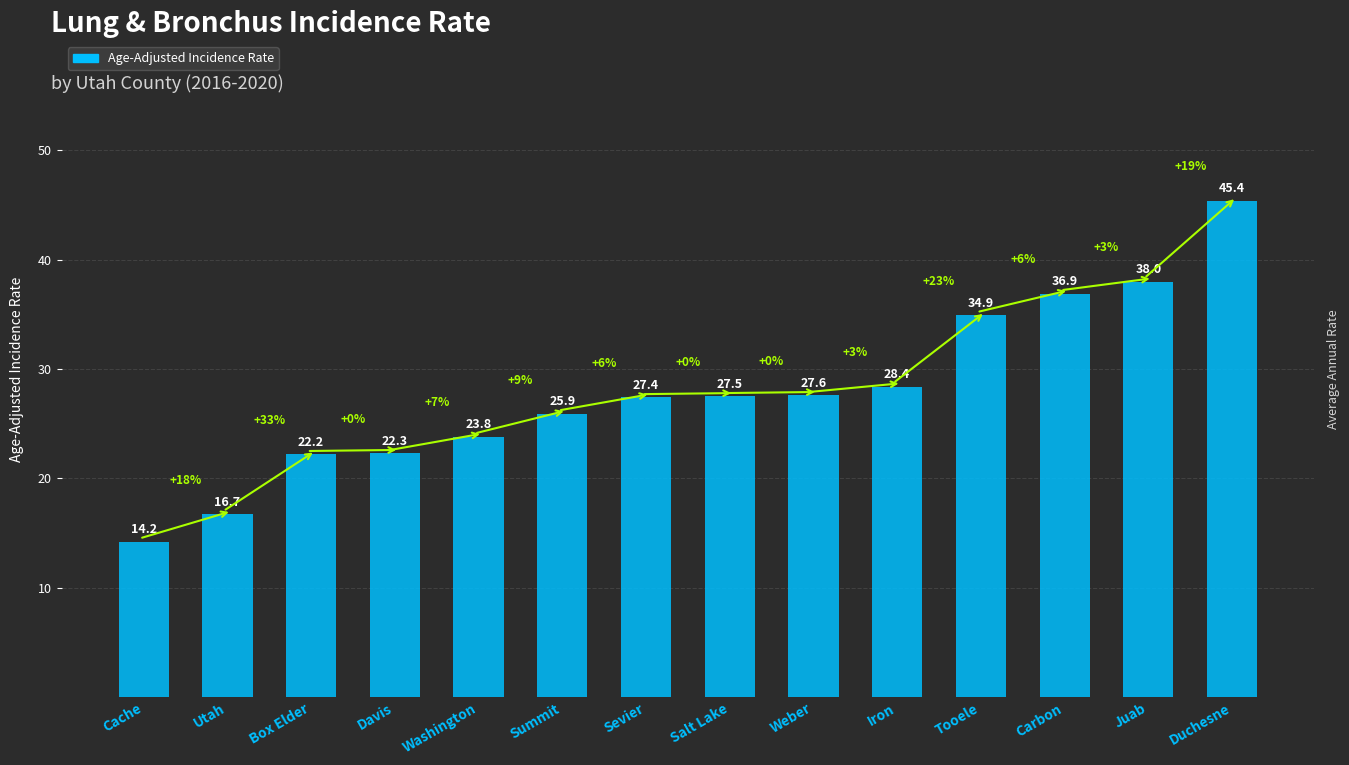

What value does the data have at Davis?

22.3